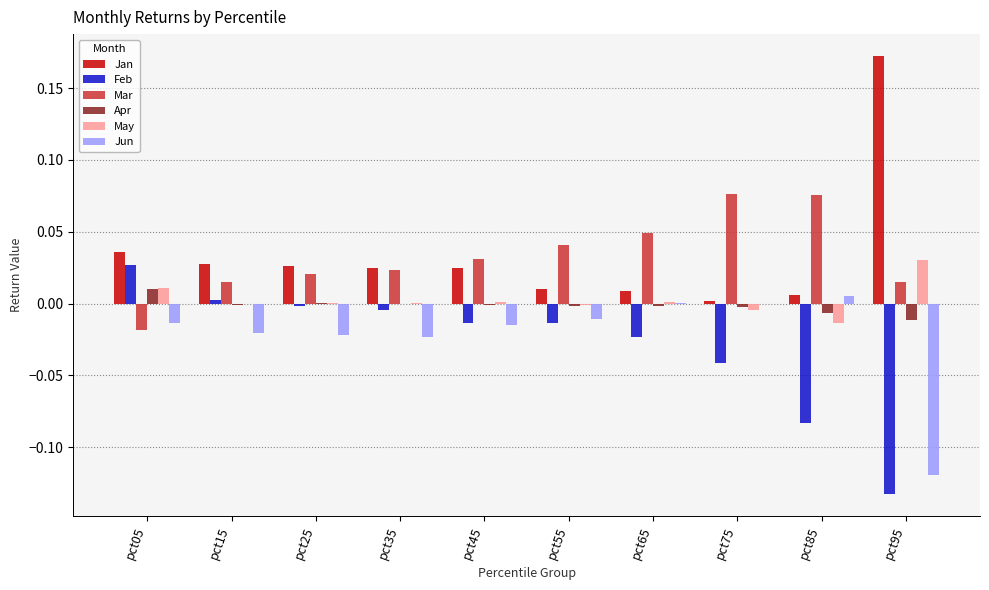

Is the value of May at pct25 greater than the value of Jan at pct35?

No